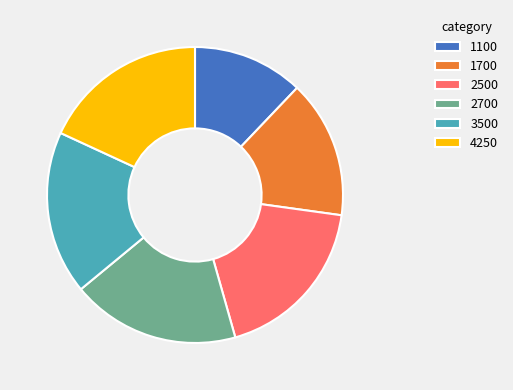

Which slice is the smallest?

1100